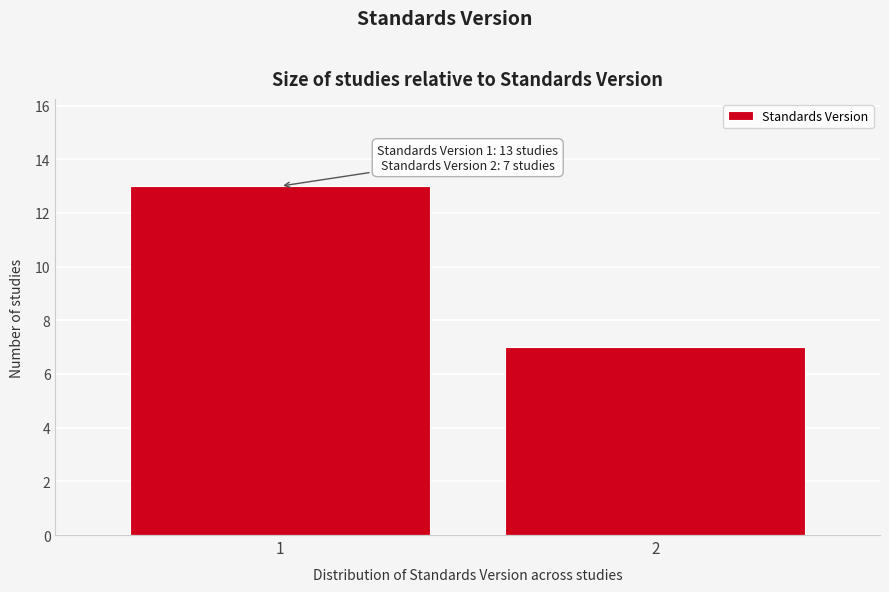

Reading right to left, extract all data points from this chart.

2=7	1=13